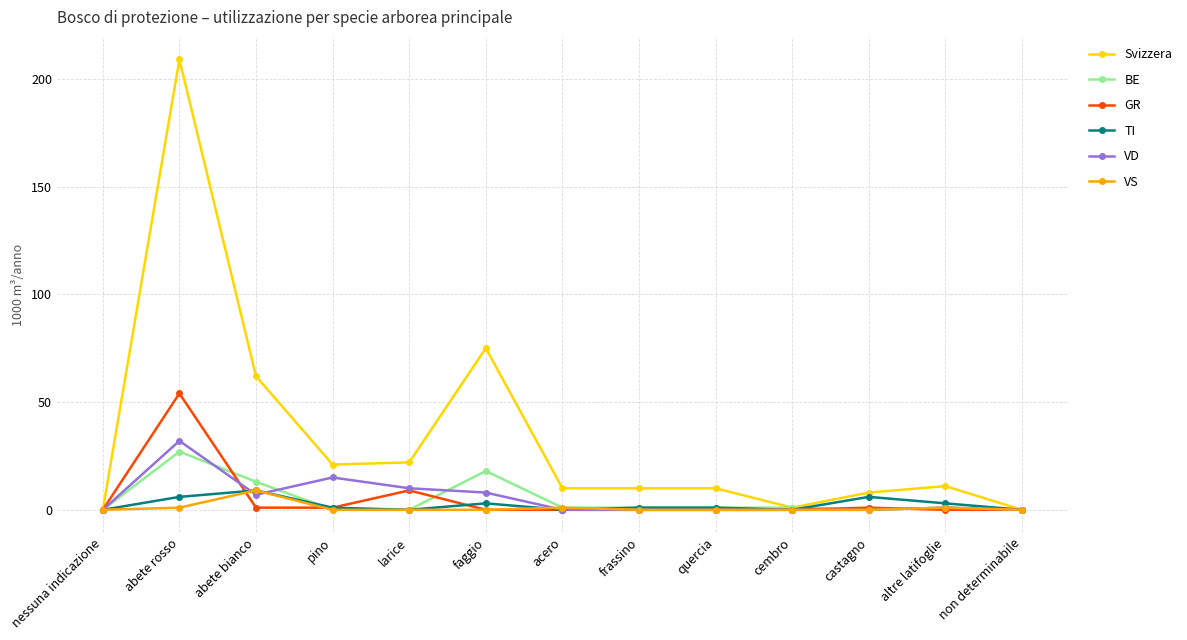

The value of VS at nessuna indicazione is 0. True or false?

True